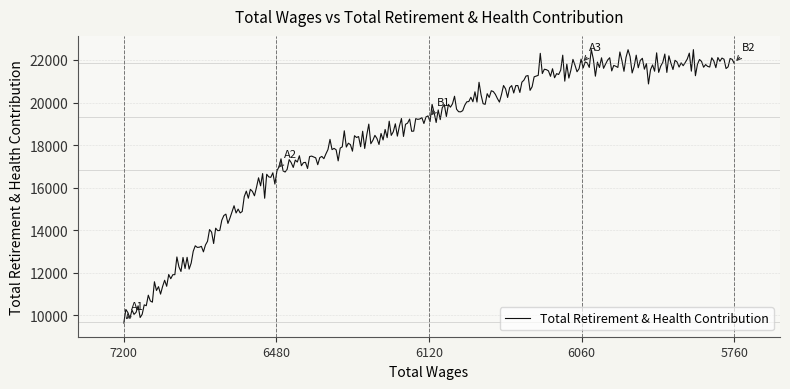

What is the greatest value displayed?

22487.2